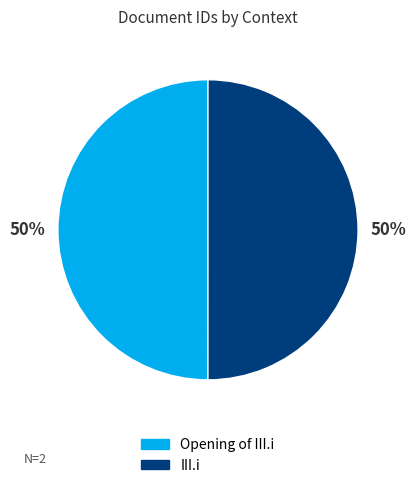

Approximately how many times larger is the value at III.i compared to Opening of III.i?

1.0